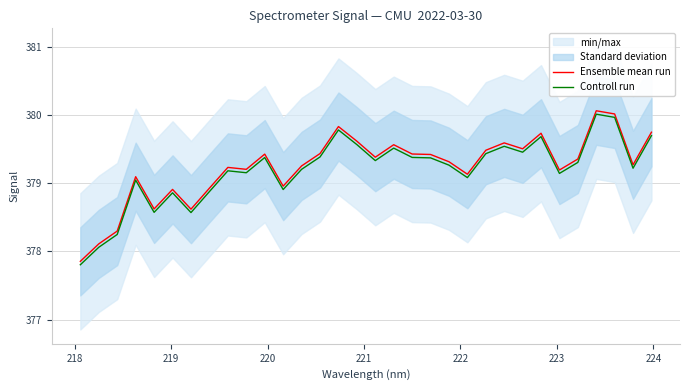

True or false: Ensemble mean run and Controll run intersect in this chart.

False